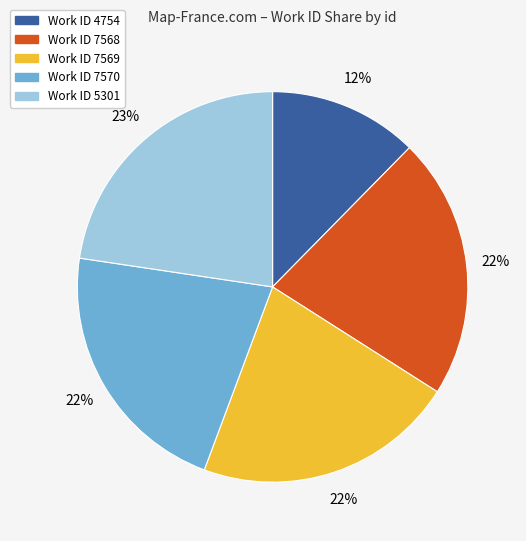

Does any single category account for the majority?

No